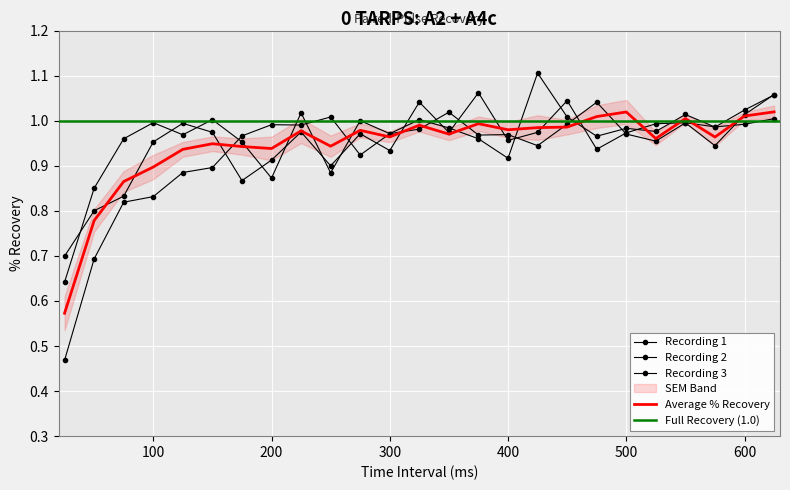

True or false: Recording 3 (% Recovery) and Recording 2 (% Recovery) intersect in this chart.

True